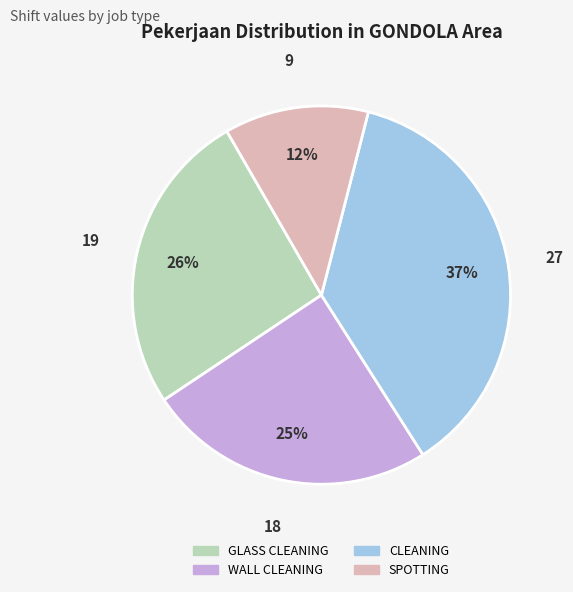

To the nearest percent, what is the difference between the largest and smallest slice percentages?

25%